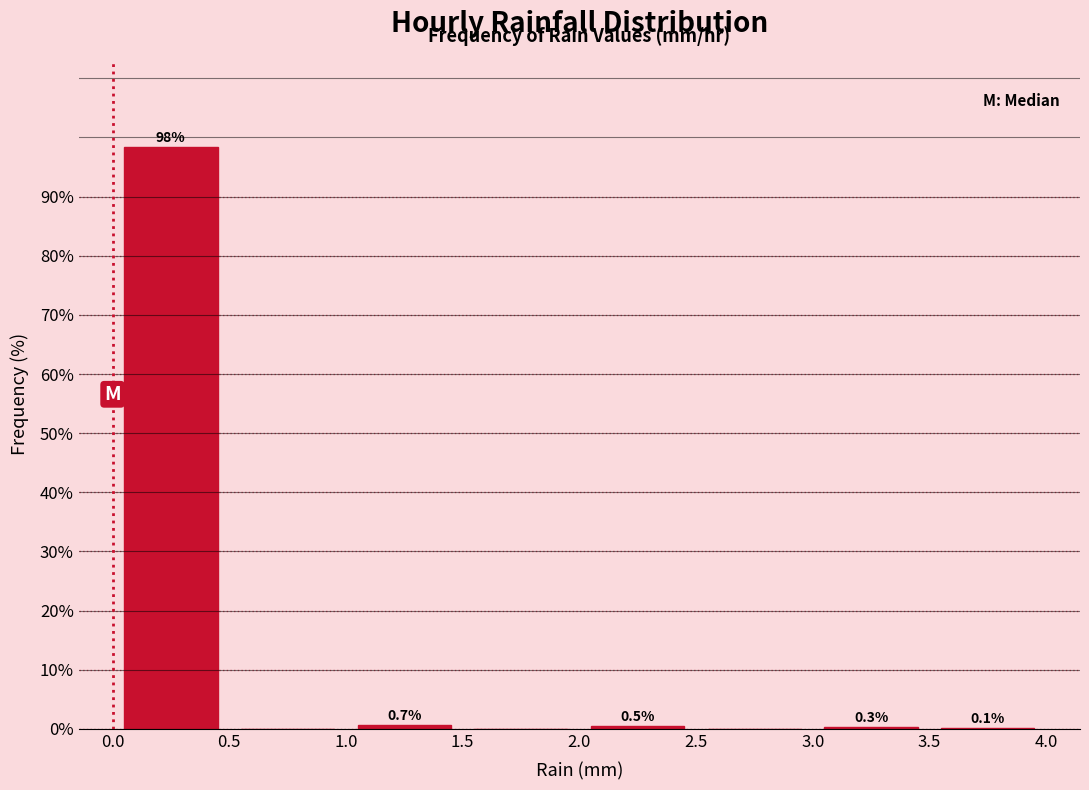

Which range on the x-axis has the tallest bar?

0.0 to 0.5